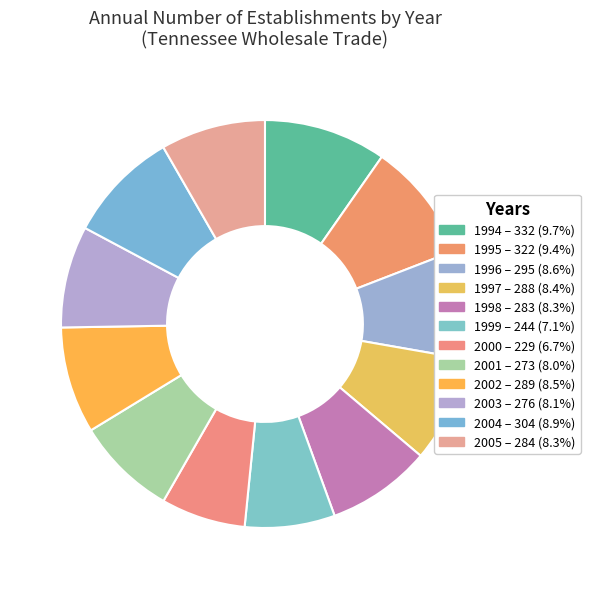

What percentage do 2001 and 2003 together represent?

16.1%